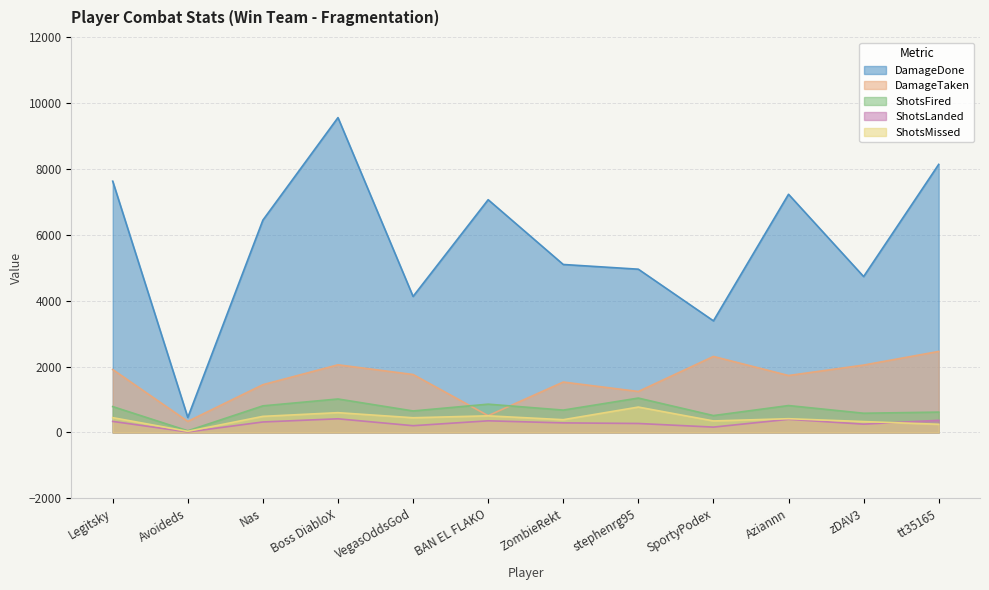

True or false: ShotsMissed and DamageDone cross at least once.

False